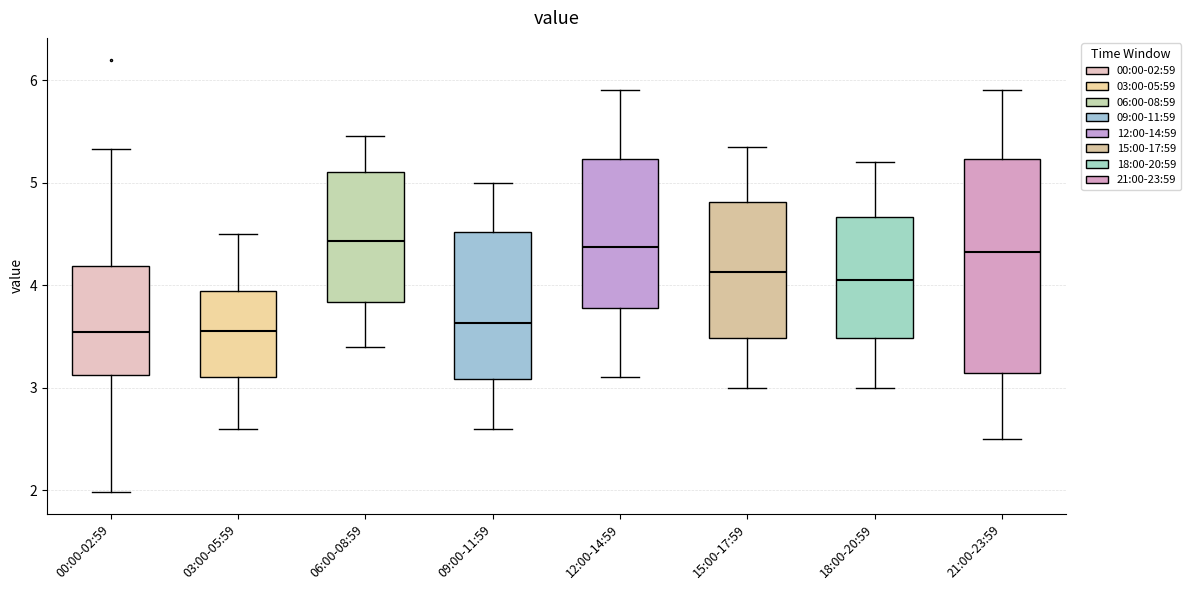

Reading left to right, transcribe this box plot: for each box, give where its median line is, the range the box spans, and where its two whiskers end, as read against the y-axis. The values are not printed on the chart, so give them approximately, as read against the axis.

00:00-02:59: median 3.5, box 3.1 to 4.2, whiskers 2.0 to 5.3
03:00-05:59: median 3.6, box 3.1 to 3.9, whiskers 2.6 to 4.5
06:00-08:59: median 4.4, box 3.8 to 5.1, whiskers 3.4 to 5.5
09:00-11:59: median 3.6, box 3.1 to 4.5, whiskers 2.6 to 5.0
12:00-14:59: median 4.4, box 3.8 to 5.2, whiskers 3.1 to 5.9
15:00-17:59: median 4.1, box 3.5 to 4.8, whiskers 3.0 to 5.4
18:00-20:59: median 4.1, box 3.5 to 4.7, whiskers 3.0 to 5.2
21:00-23:59: median 4.3, box 3.1 to 5.2, whiskers 2.5 to 5.9